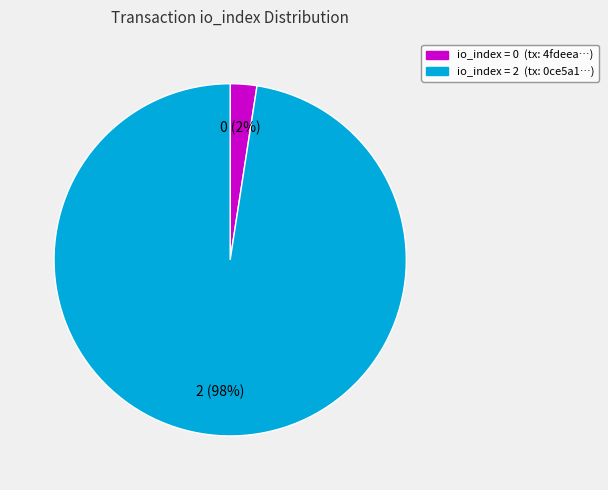

To the nearest percent, what is the average slice percentage?

50%